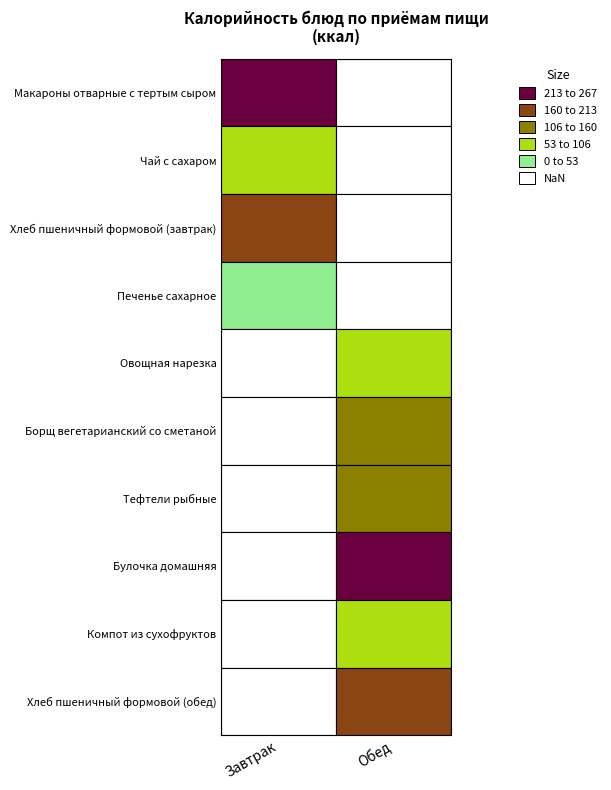

At which label is Завтрак closest to 153?

Хлеб пшеничный формовой (завтрак)